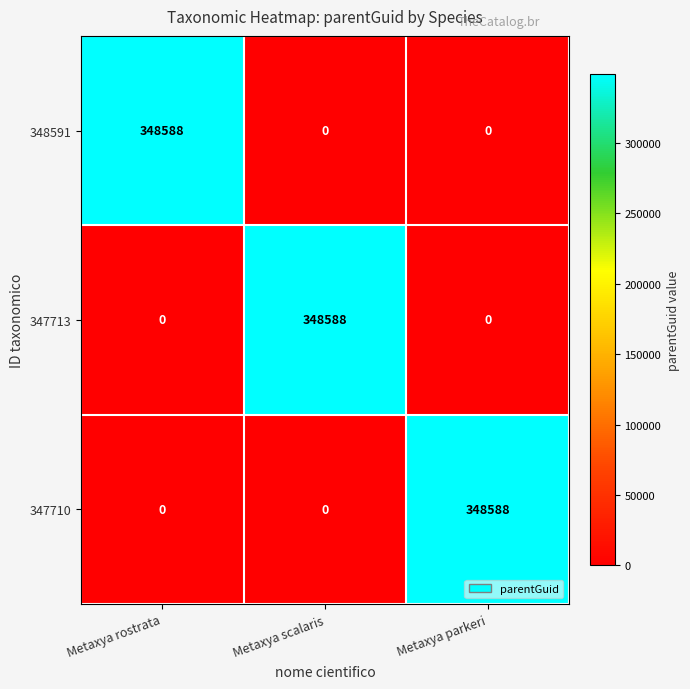

How many data points does each series have?

3